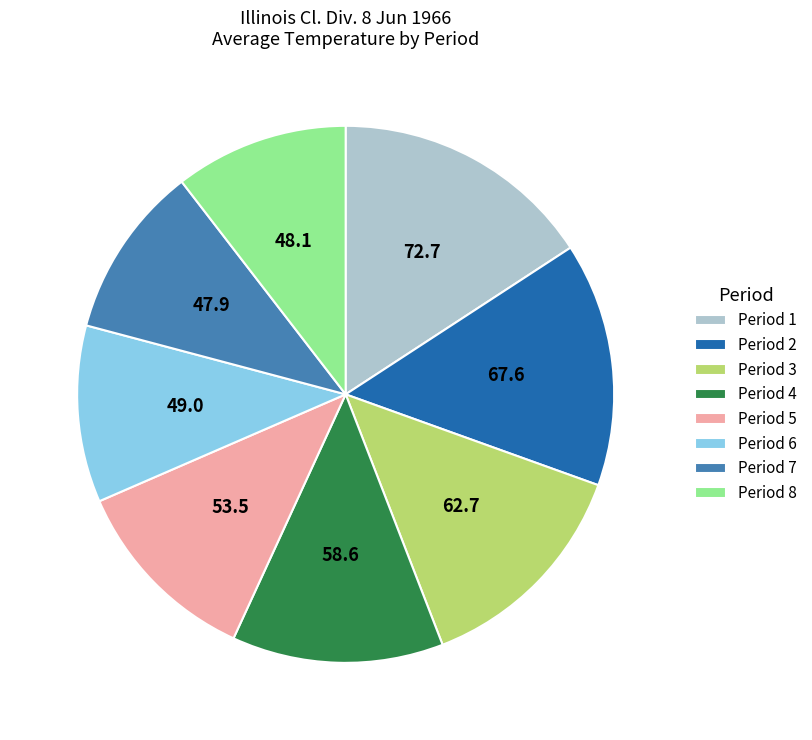

Which slice is the largest?

Period 1